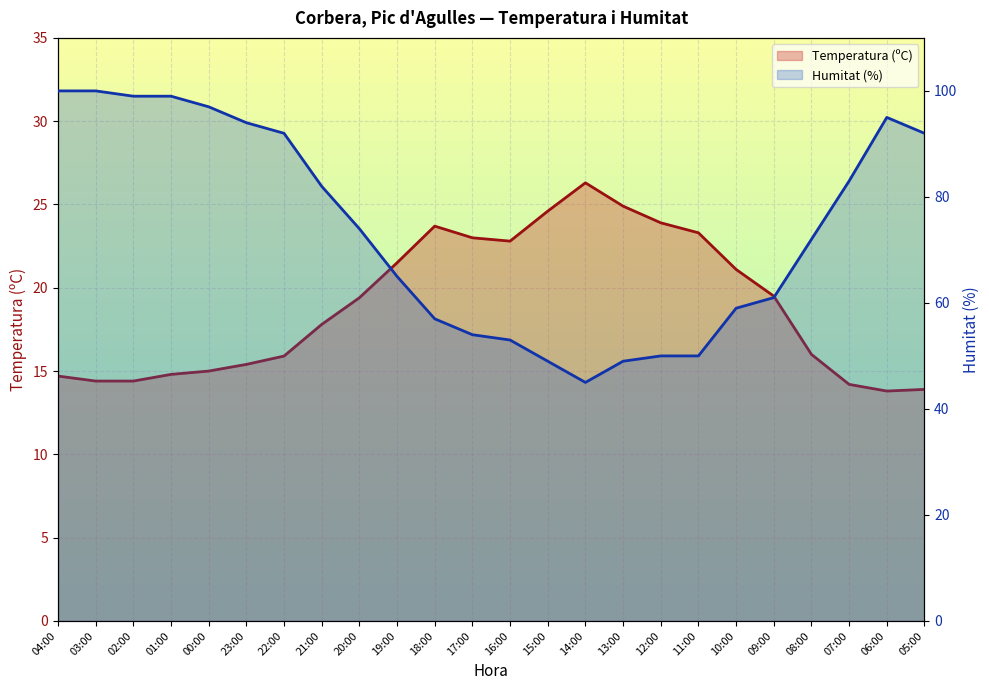

In Humitat (%), how many points are higher than both neighbors (excluding endpoints)?

1